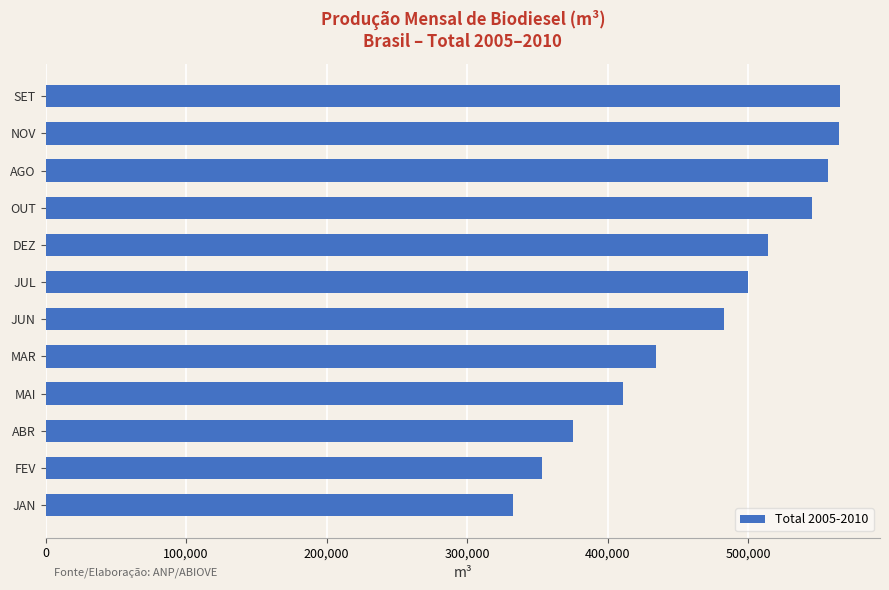

Approximately how many times larger is the value at MAR compared to SET?

0.8